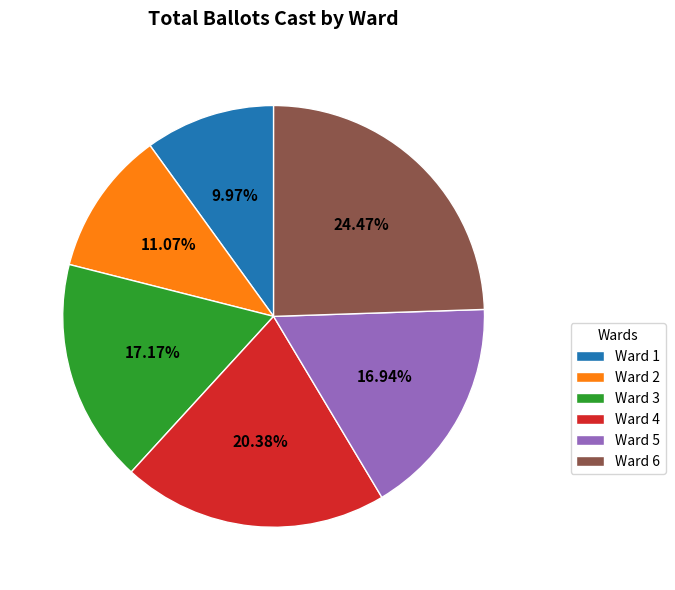

Do Ward 1 and Ward 4 together represent more than half of the pie?

No